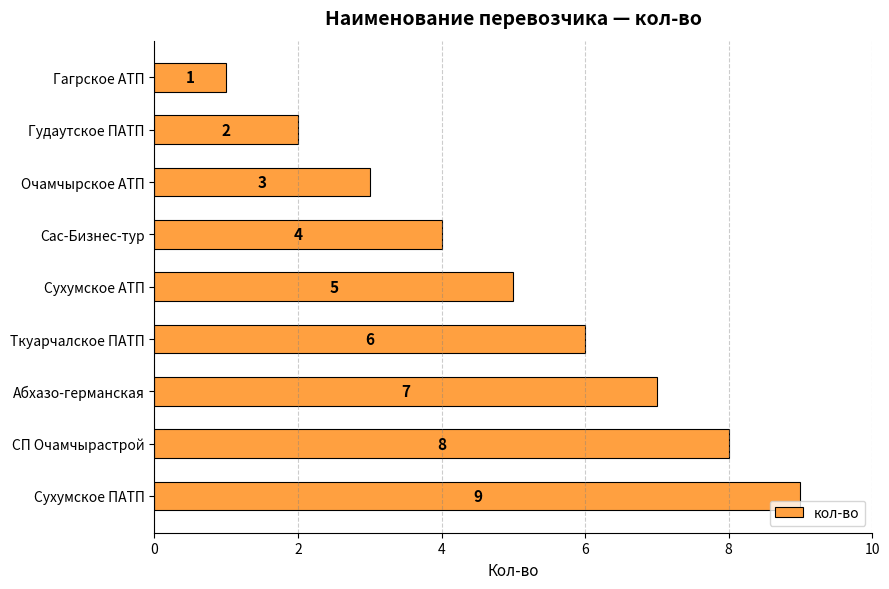

What is the change in value from Сухумское АТП to Сухумское ПАТП?

+4